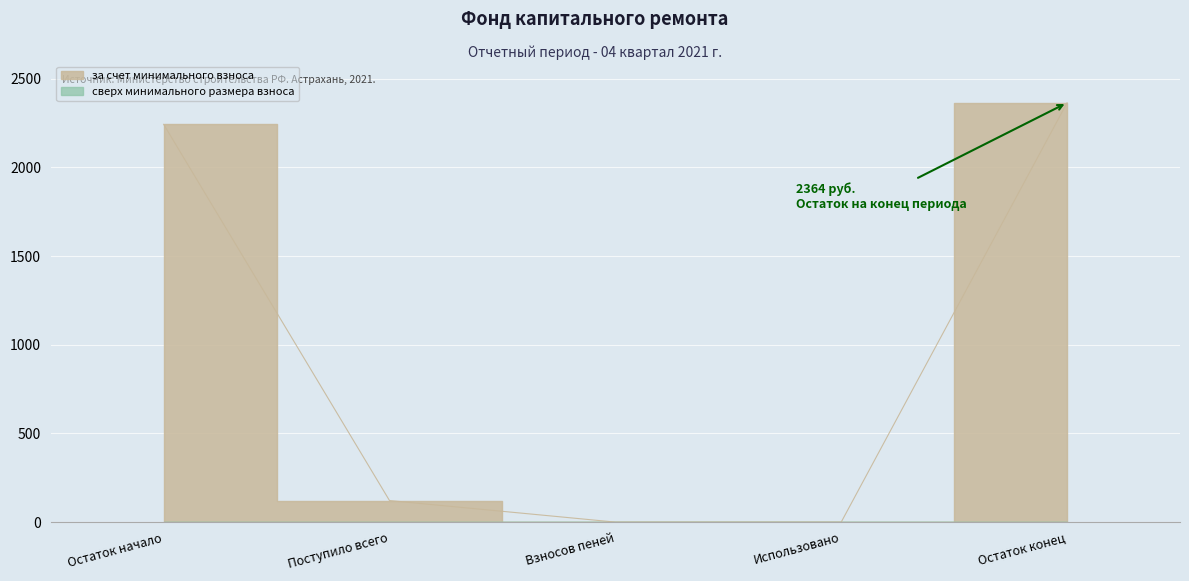

What is the change in value from Поступило всего to Использовано?

-121.5